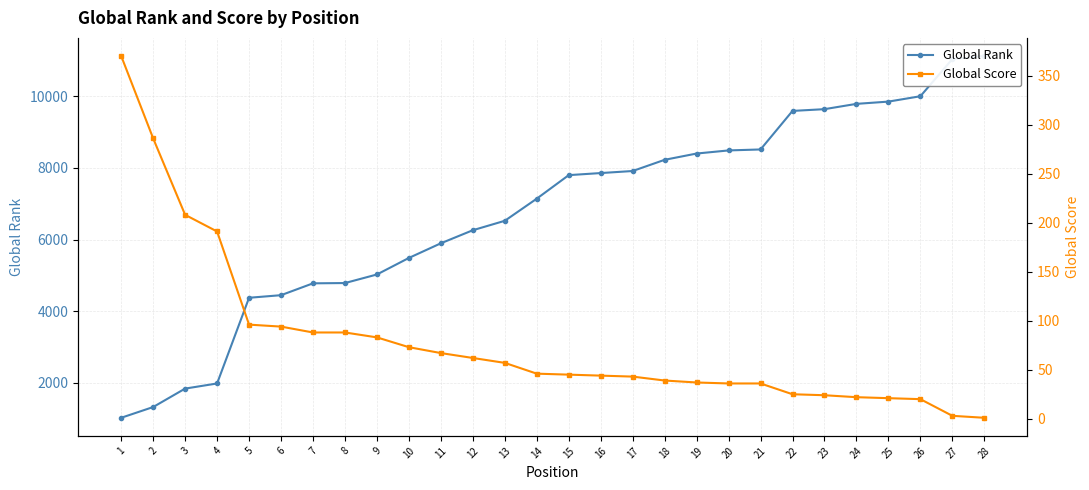

True or false: Global Score has a value of 14 at 20.

False